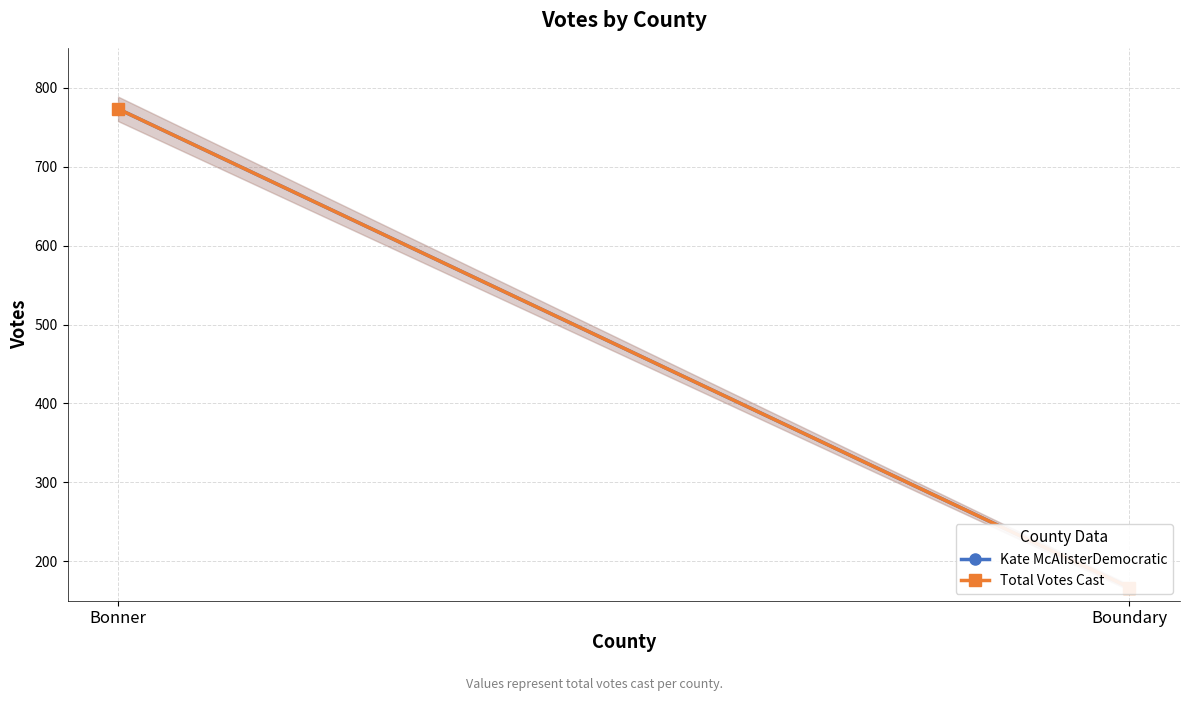

Read the Total Votes Cast value at Bonner.

773